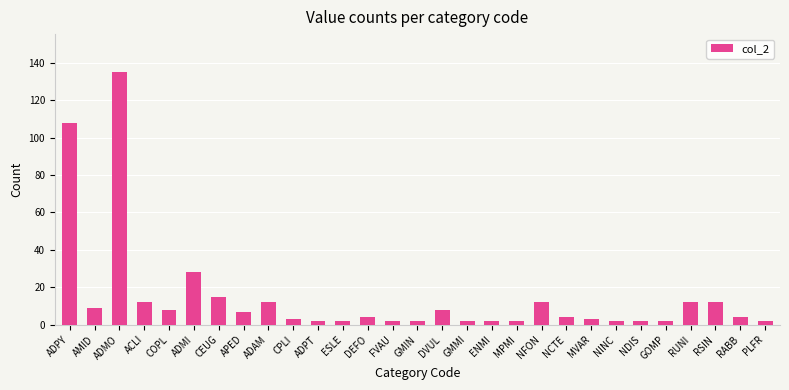

What position from the right is NFON?

10